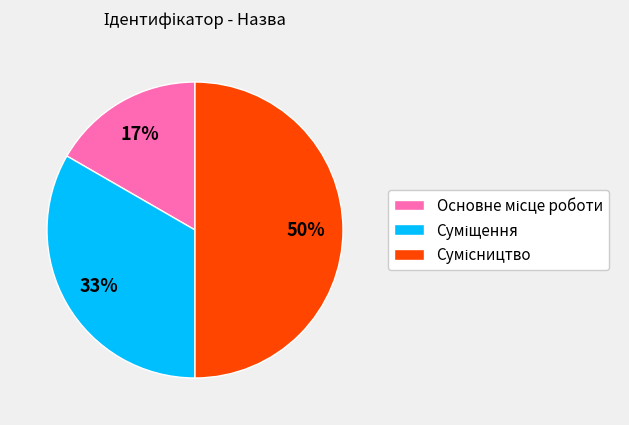

To the nearest percent, what is the average slice percentage?

33%